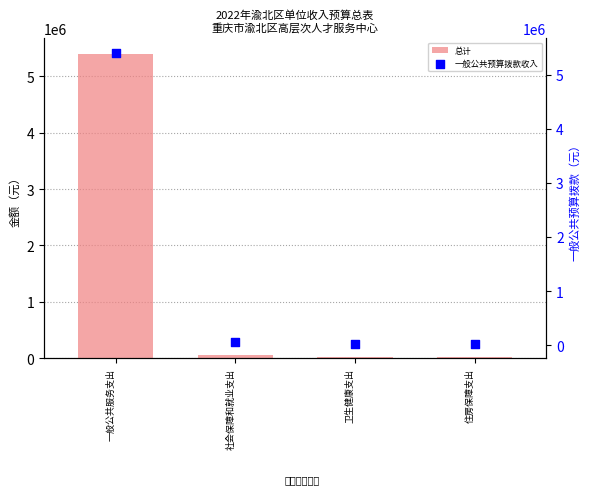

Is the value of 一般公共预算拨款收入 at 社会保障和就业支出 greater than the value of 总计 at 住房保障支出?

Yes